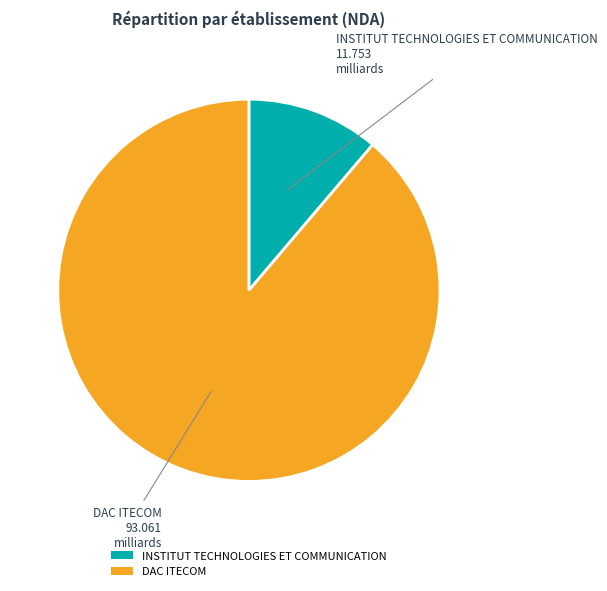

What is the largest slice in the pie chart?

DAC ITECOM